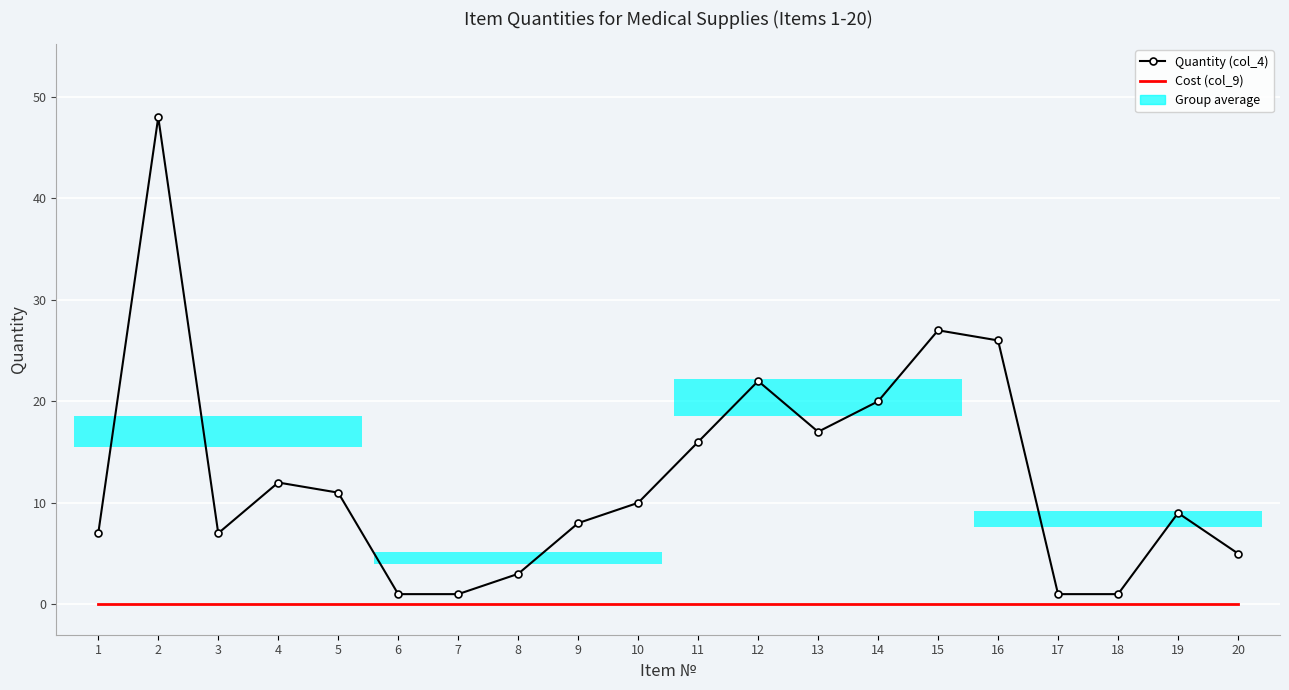

What is the difference between the maximum and minimum values in the Quantity (col_4) series?

47